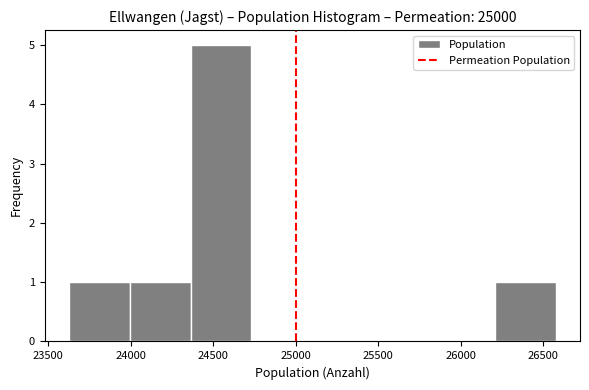

Reading left to right, list every bar in this chart as the range it spans on the x-axis followed by its height. Neither the bar edges nor the heights are printed on the chart, so give them approximately, as read against the axes.

23650 to 24000: 1
24000 to 24350: 1
24350 to 24750: 5
24750 to 25100: 0
25100 to 25450: 0
25450 to 25850: 0
25850 to 26200: 0
26200 to 26550: 1